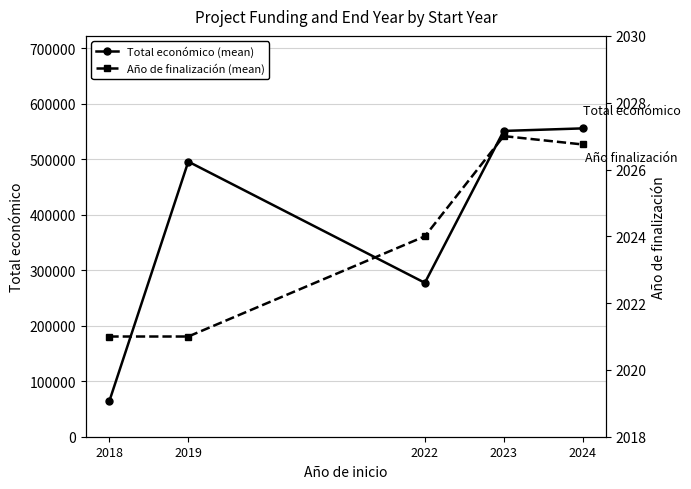

What is the average value of the Año de finalización (mean) series?

2024.0